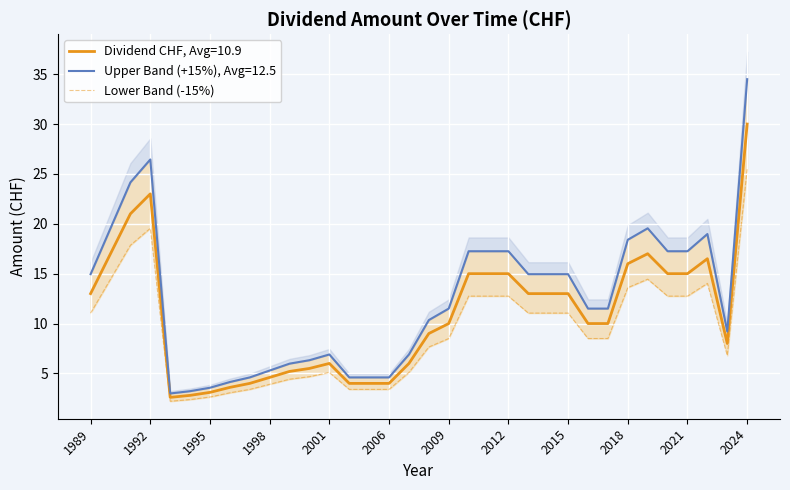

Is it true that the value at 32 is 9.5?

False